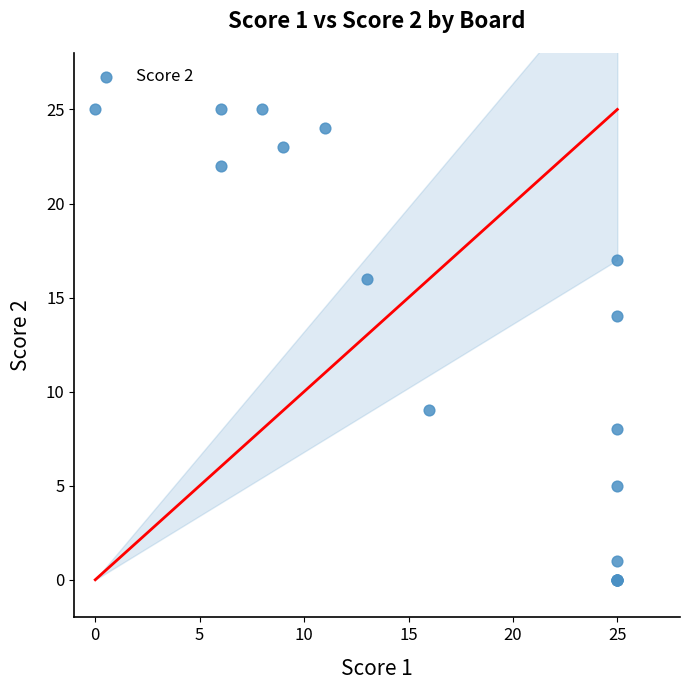

What Y value in the scatter plot is closest to 12?

14